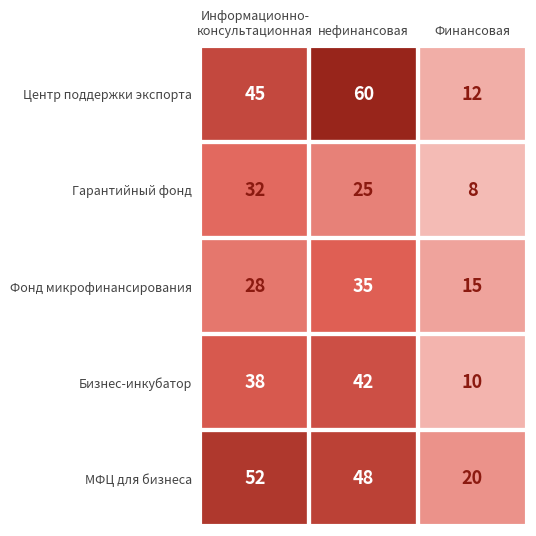

List the series in order of their peak value, lowest first.

Гарантийный фонд, Фонд микрофинансирования, Бизнес-инкубатор, МФЦ для бизнеса, Центр поддержки экспорта